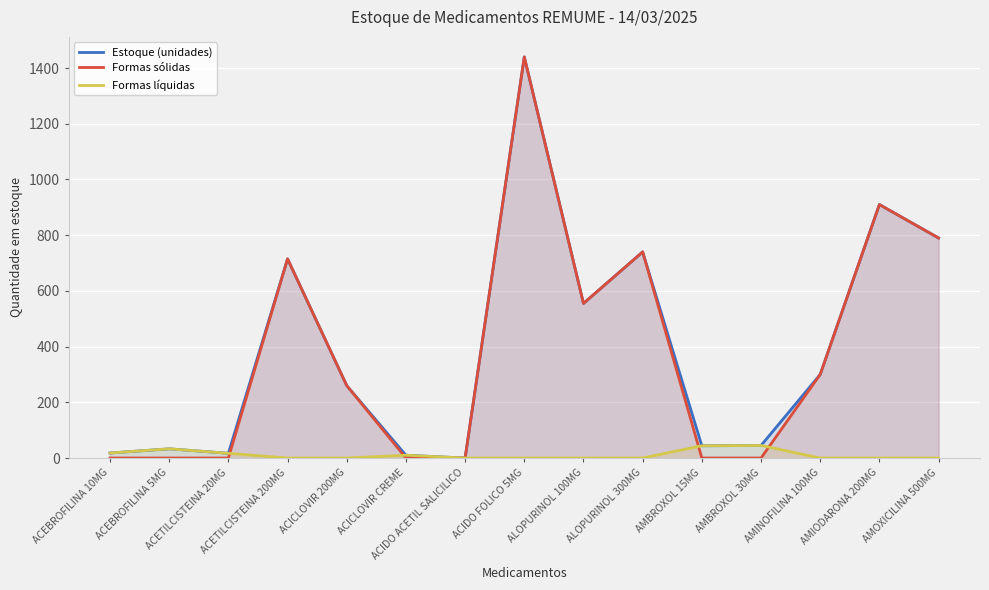

Reading right to left, what are all the values shown in this chart?

Estoque (unidades): 790	910	300	45	44	740	555	1440	0	10	260	715	17	33	18
Formas sólidas: 790	910	300	0	0	740	555	1440	0	0	260	715	0	0	0
Formas líquidas: 0	0	0	45	44	0	0	0	0	10	0	0	17	33	18